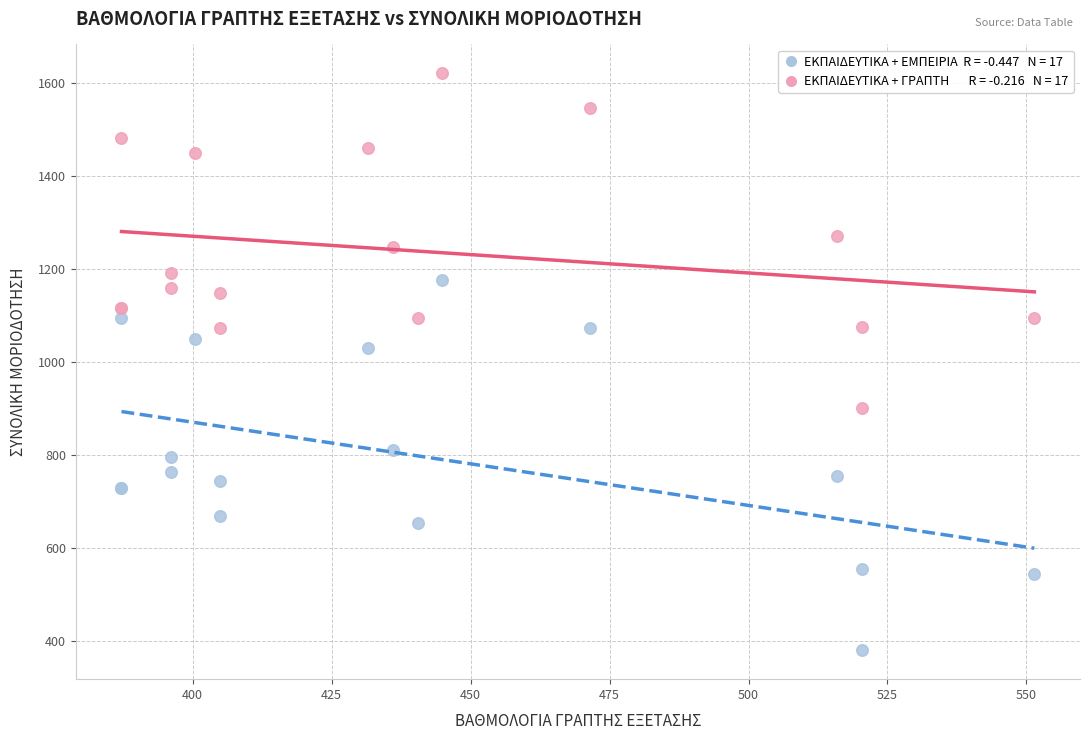

Across all series, what Y value is closest to 1000?

1030.2